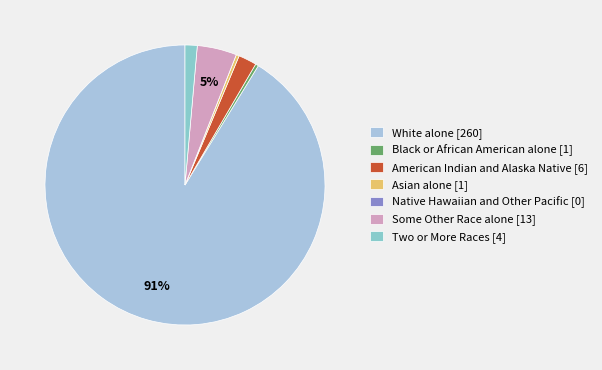

What is the majority slice?

White alone